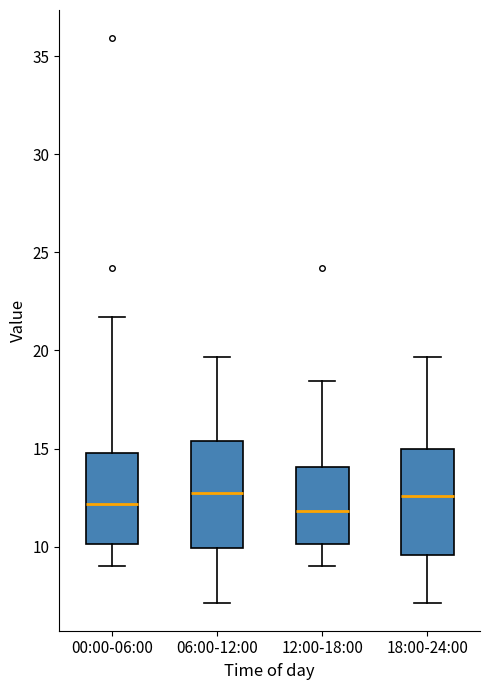

Reading left to right, transcribe this box plot: for each box, give where its median line is, the range the box spans, and where its two whiskers end, as read against the y-axis. The values are not printed on the chart, so give them approximately, as read against the axis.

00:00-06:00: median 12.0, box 10.0 to 15.0, whiskers 9.0 to 21.5
06:00-12:00: median 12.5, box 10.0 to 15.5, whiskers 7.0 to 19.5
12:00-18:00: median 12.0, box 10.0 to 14.0, whiskers 9.0 to 18.5
18:00-24:00: median 12.5, box 9.5 to 15.0, whiskers 7.0 to 19.5